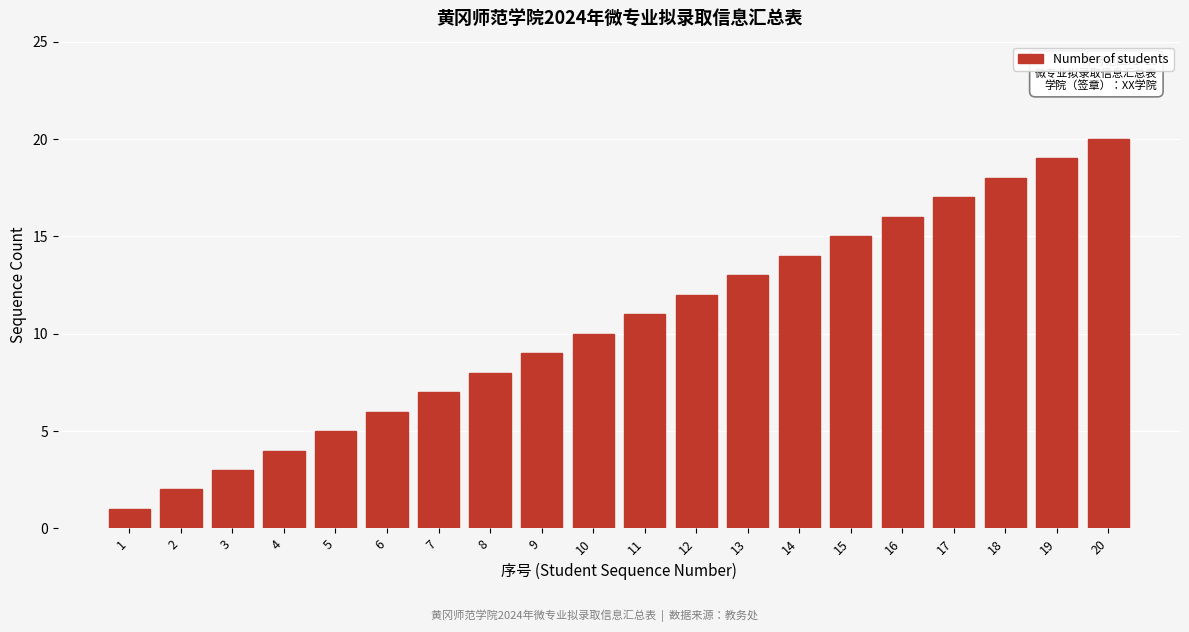

What is the greatest value displayed?

20